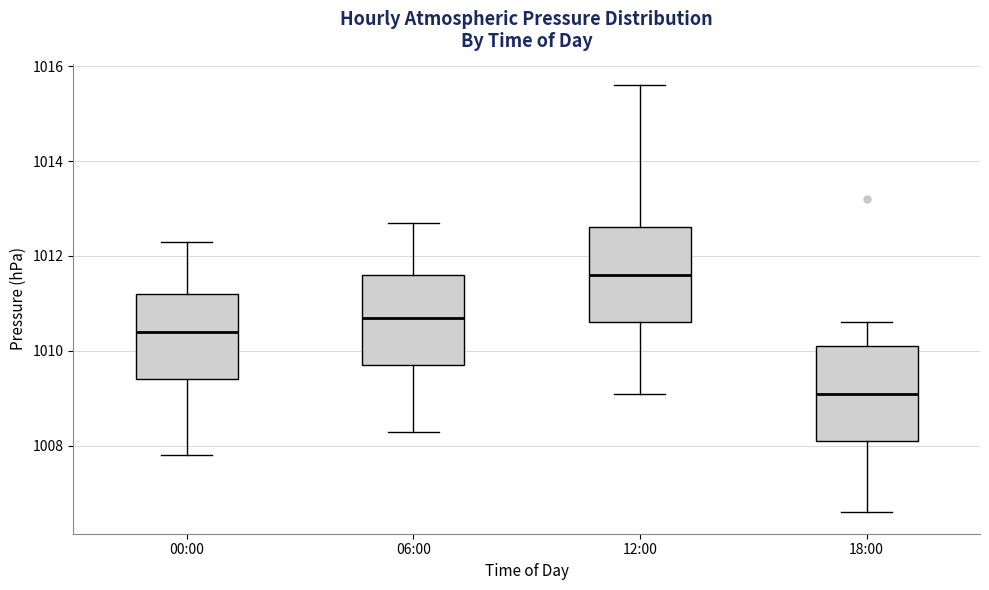

Reading left to right, transcribe this box plot: for each box, give where its median line is, the range the box spans, and where its two whiskers end, as read against the y-axis. The values are not printed on the chart, so give them approximately, as read against the axis.

00:00: median 1010.4, box 1009.4 to 1011.2, whiskers 1007.8 to 1012.4
06:00: median 1010.8, box 1009.8 to 1011.6, whiskers 1008.4 to 1012.8
12:00: median 1011.6, box 1010.6 to 1012.6, whiskers 1009.2 to 1015.6
18:00: median 1009.2, box 1008.2 to 1010.2, whiskers 1006.6 to 1010.6